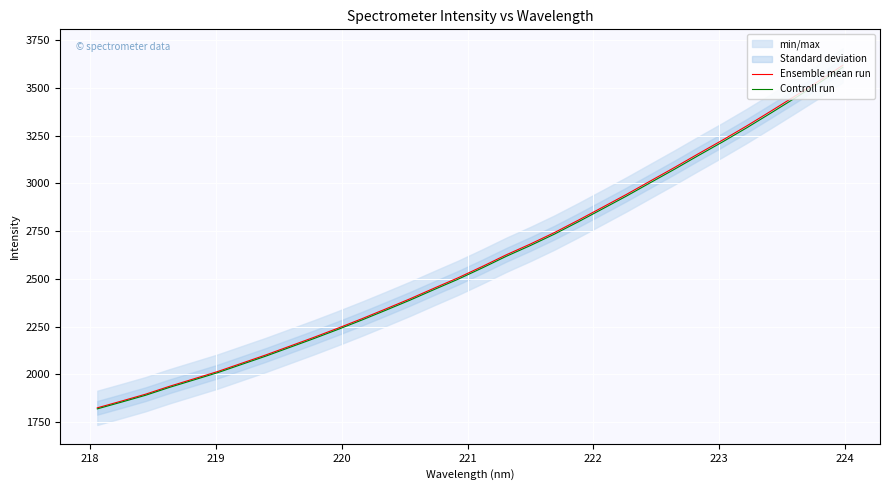

What is the maximum value for Controll run?

3608.3